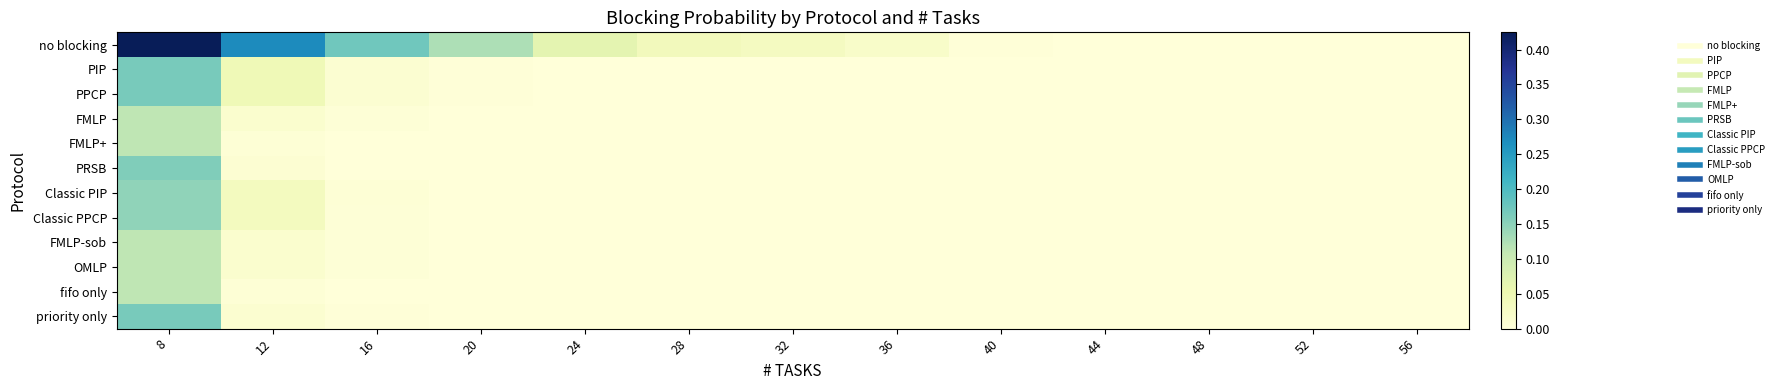

Which series has the widest spread of values?

no blocking